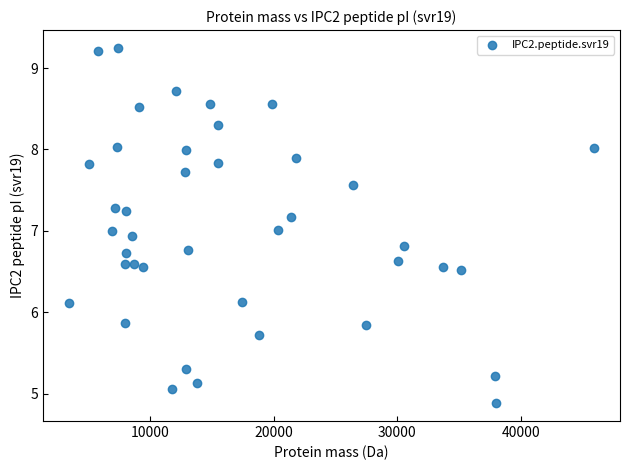

What is the range of Y values (max minus min)?

4.4